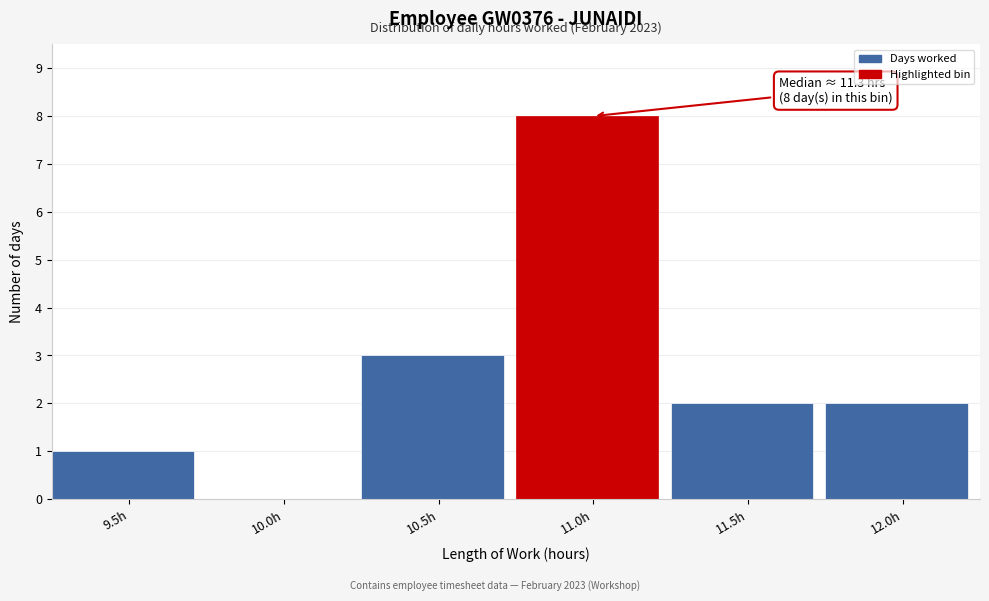

Reading left to right, what are all the values shown in this chart?

9.5h=1	10.0h=0	10.5h=3	11.0h=8	11.5h=2	12.0h=2